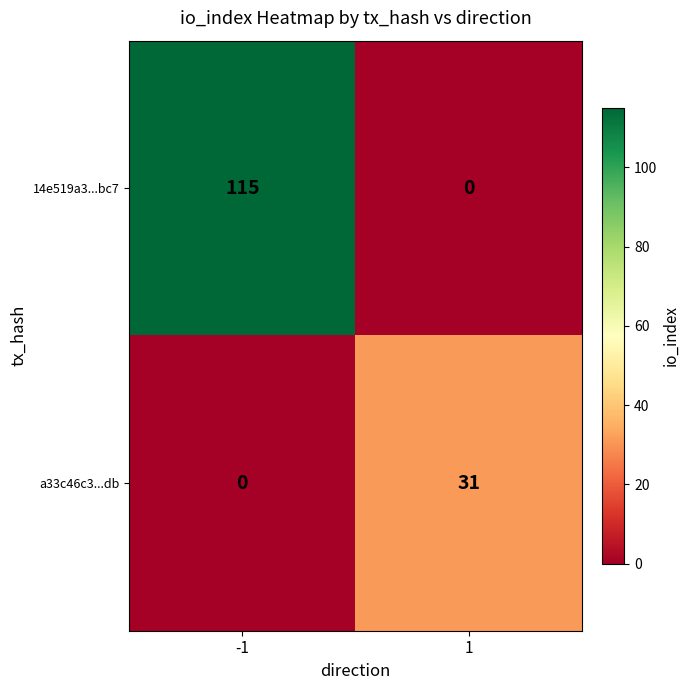

At which category is the sum across all series the highest?

-1